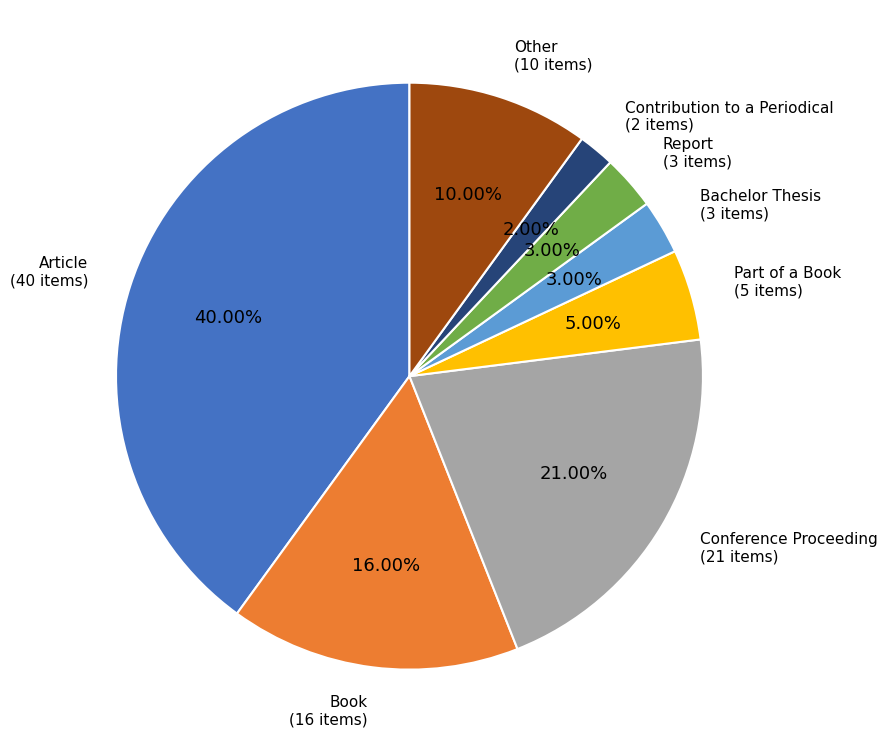

Is there a majority slice in this chart?

No